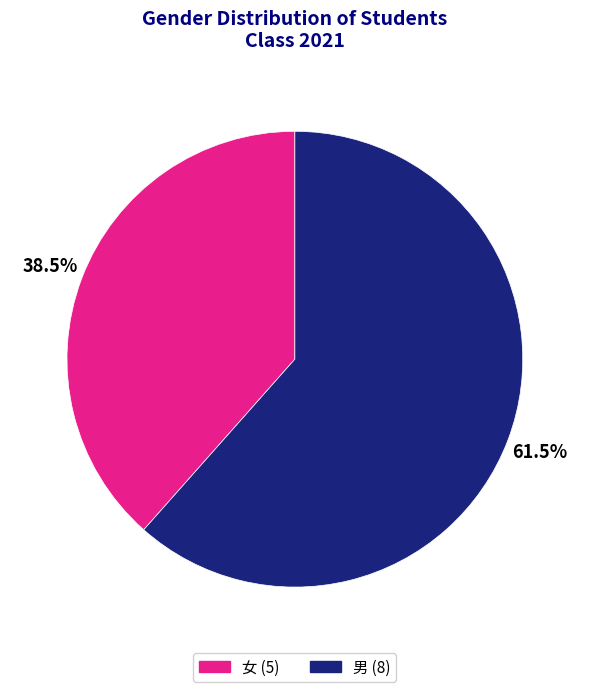

Approximately how many times larger is the value at 女 compared to 男?

0.6